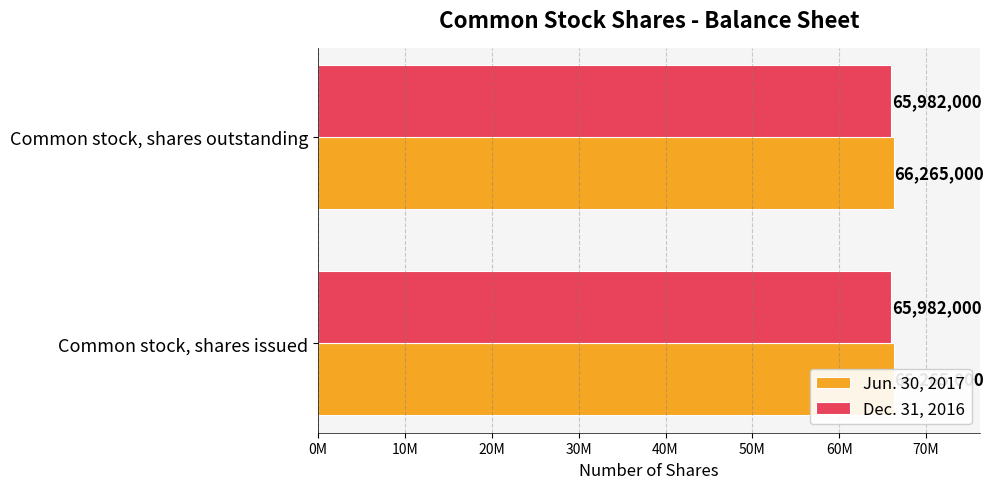

Which series has the largest total across all categories?

Jun. 30, 2017